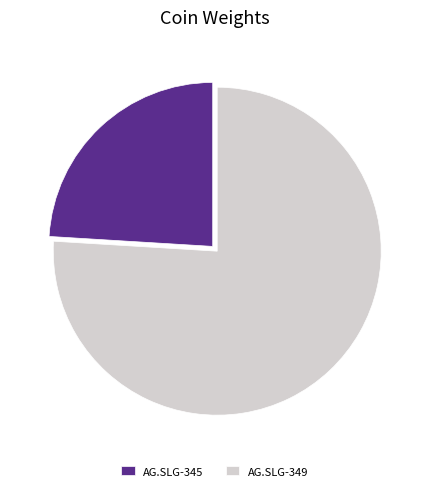

Is the sum of AG.SLG-345 and AG.SLG-349 greater than half?

Yes